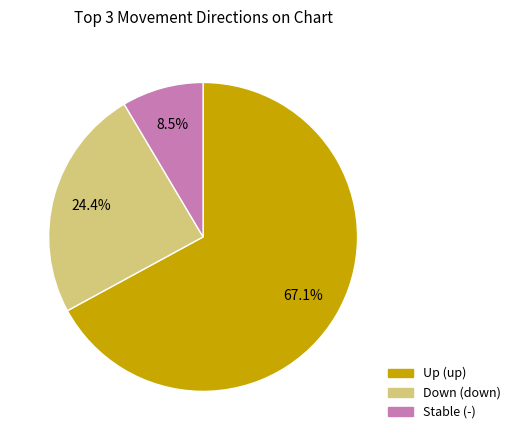

Is there a majority slice in this chart?

Yes